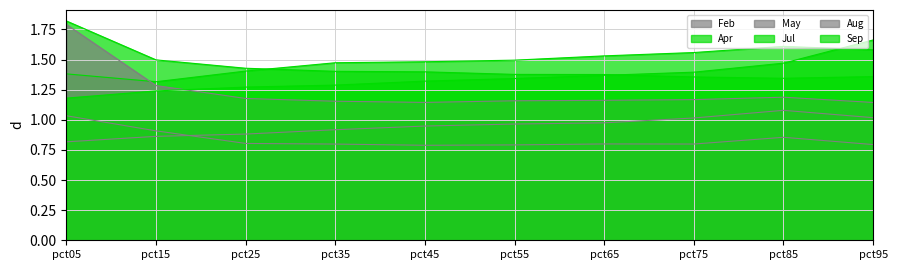

What is the lowest value of the Apr series?

1.3